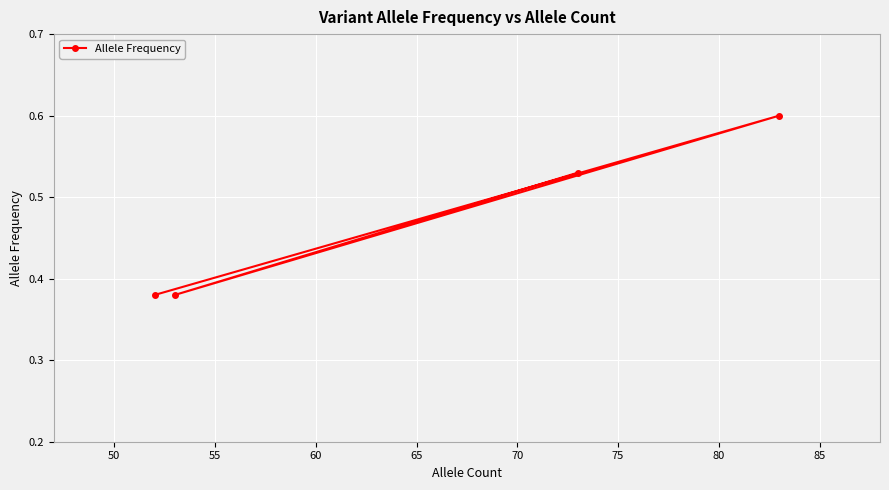

Count the values in the range 0 to 1.

4